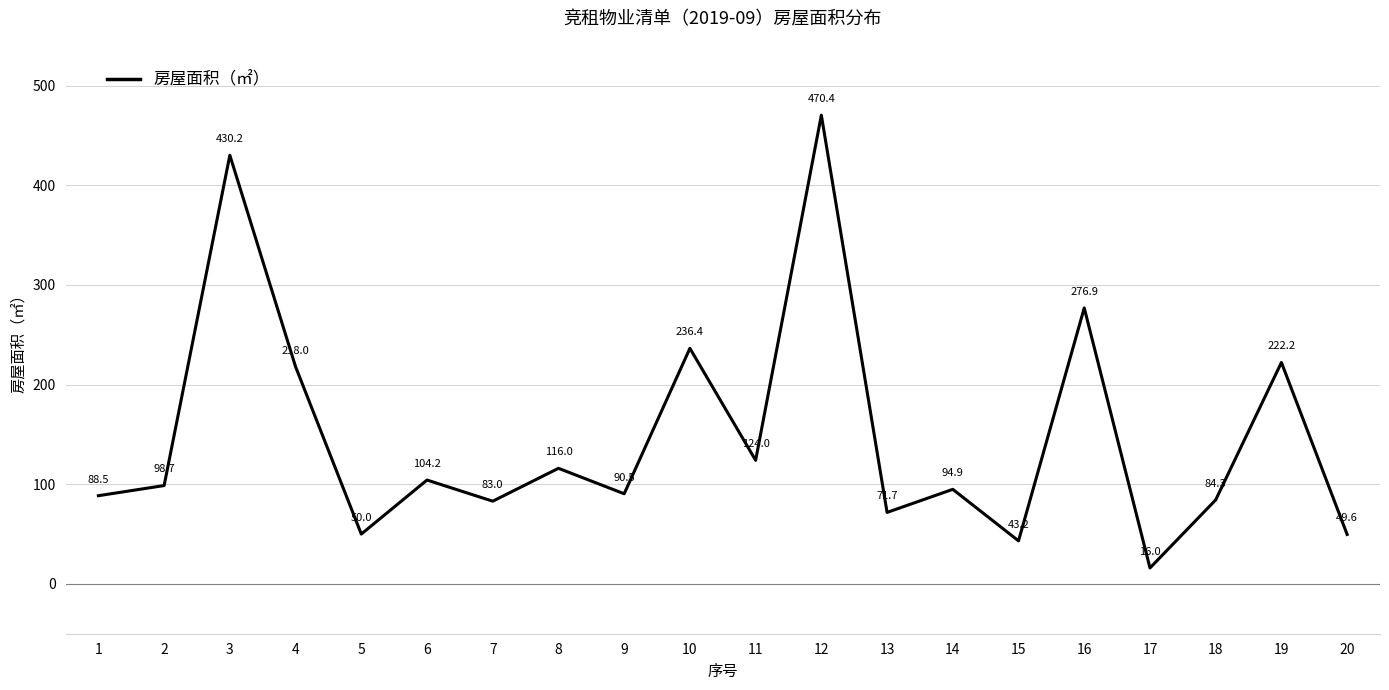

Rank the categories by value from lowest to highest.

17, 15, 20, 5, 13, 7, 18, 1, 9, 14, 2, 6, 8, 11, 4, 19, 10, 16, 3, 12